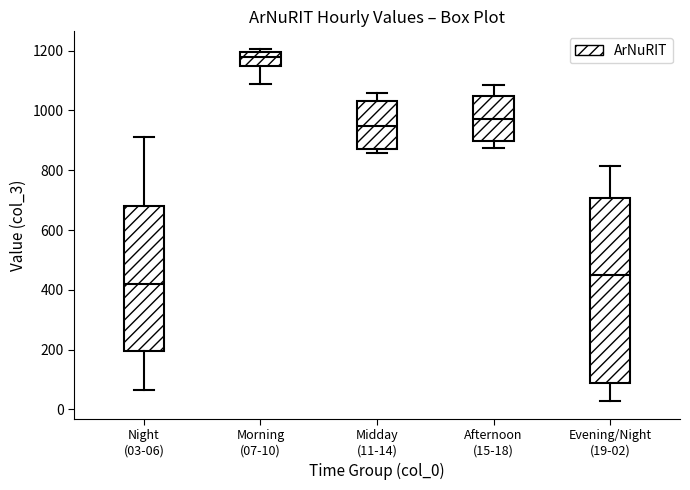

Reading left to right, transcribe this box plot: for each box, give where its median line is, the range the box spans, and where its two whiskers end, as read against the y-axis. The values are not printed on the chart, so give them approximately, as read against the axis.

Night (03-06): median 420, box 200 to 680, whiskers 60 to 920
Morning (07-10): median 1180, box 1140 to 1200, whiskers 1080 to 1200 (just above the box's upper edge)
Midday (11-14): median 940, box 860 to 1040, whiskers 860 (just below the box's lower edge) to 1060
Afternoon (15-18): median 980, box 900 to 1040, whiskers 880 to 1080
Evening/Night (19-02): median 440, box 80 to 700, whiskers 20 to 820